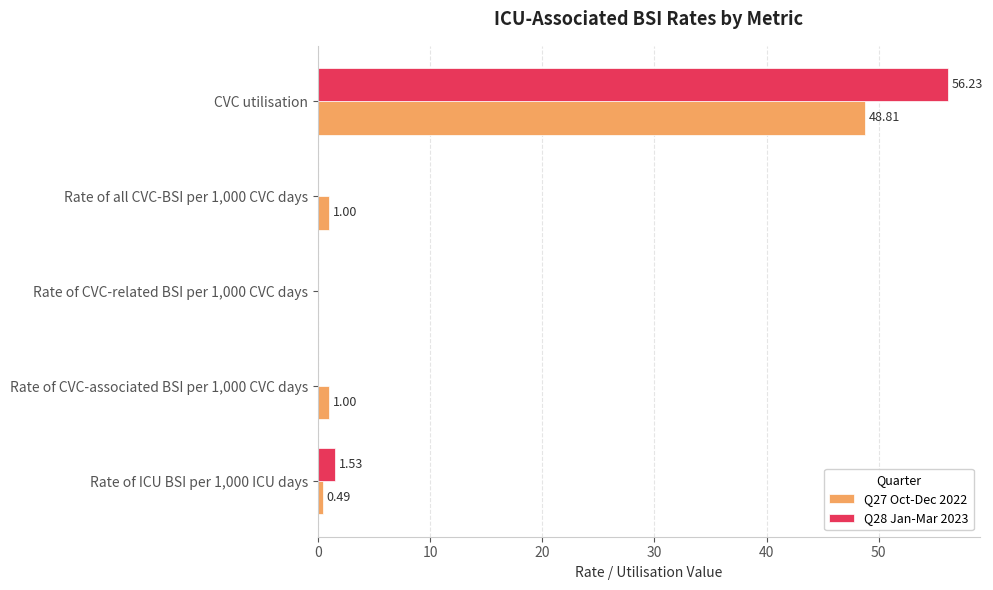

What is the sum of all Q28 Jan-Mar 2023 values?

57.8